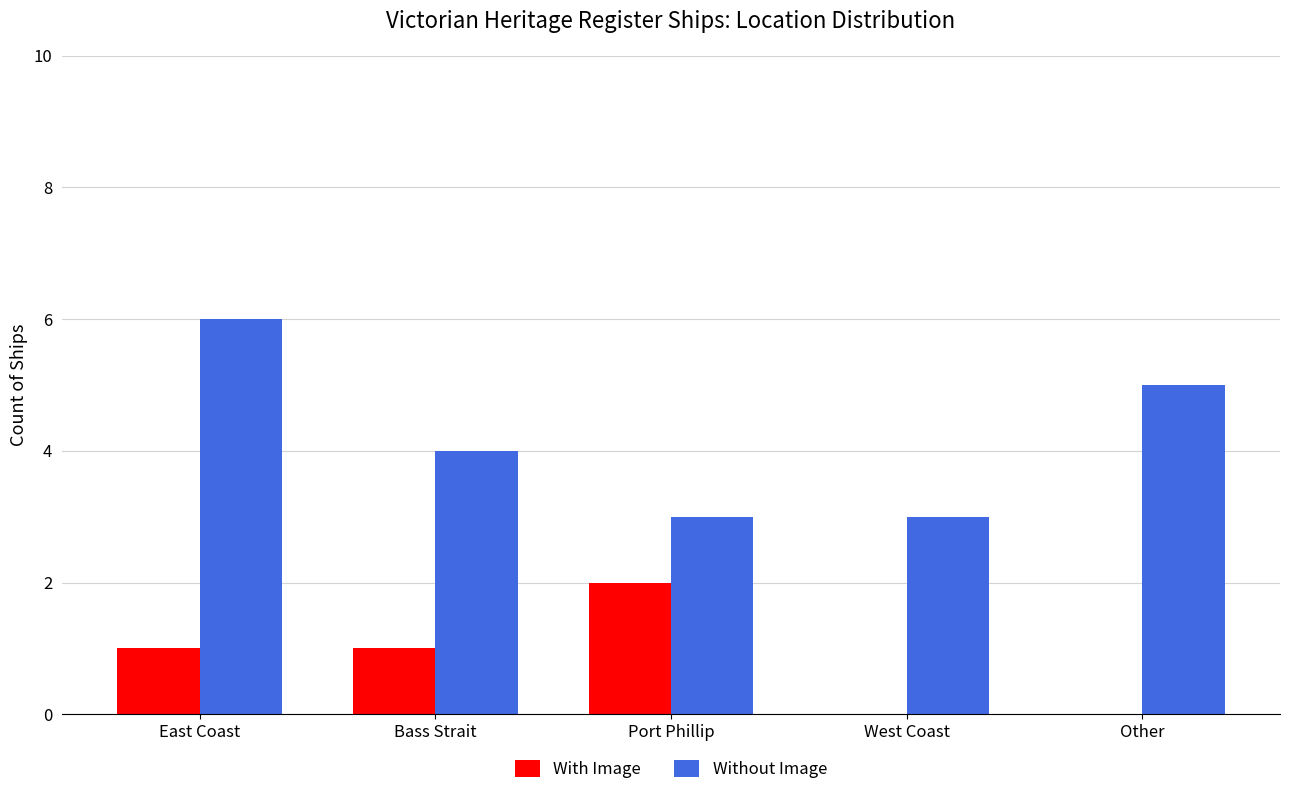

How many groups of bars are there?

5